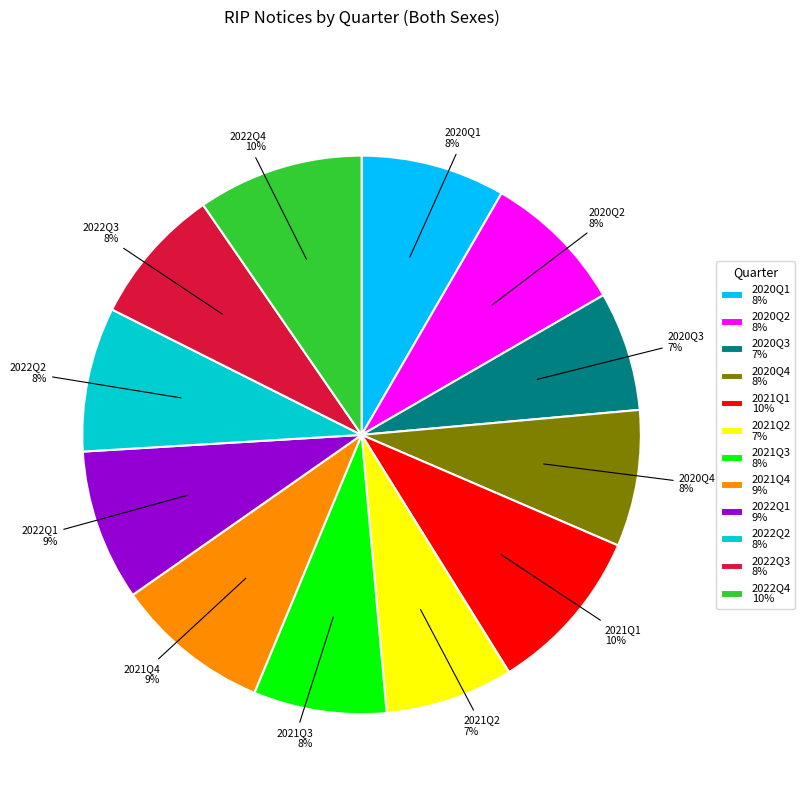

Is the sum of 2022Q3 and 2022Q2 greater than half?

No